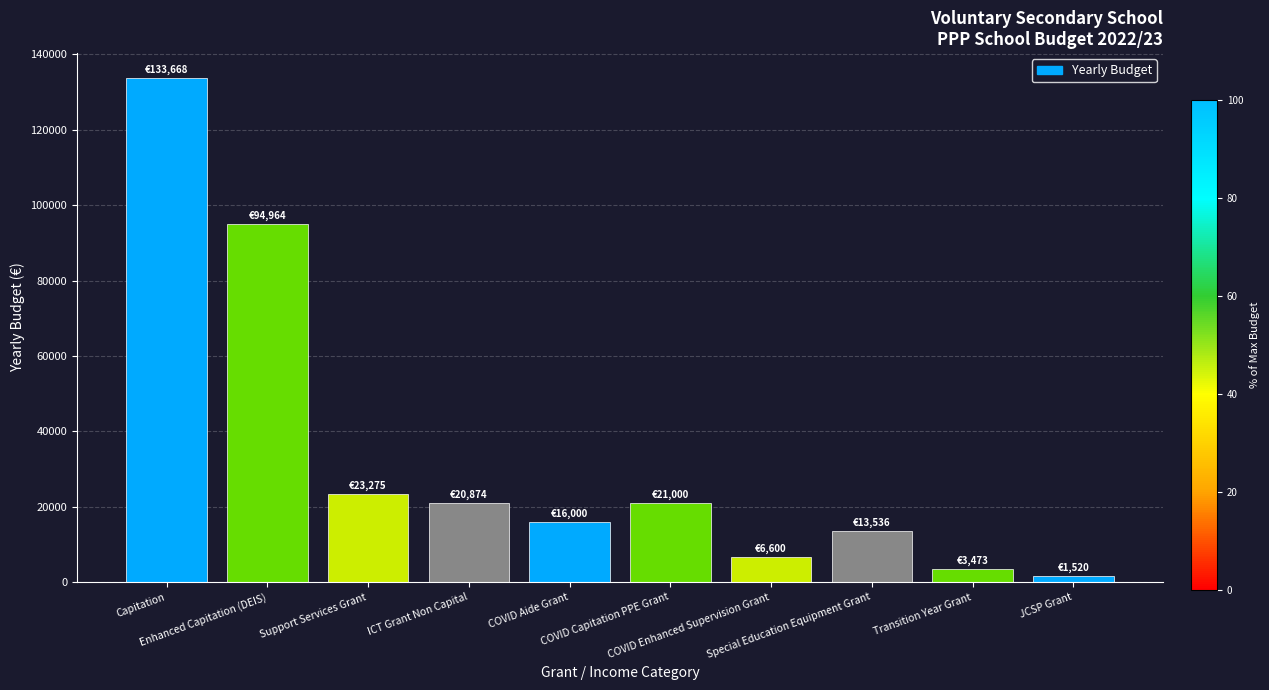

What is the value of the 7th bar from the left?

6600.0